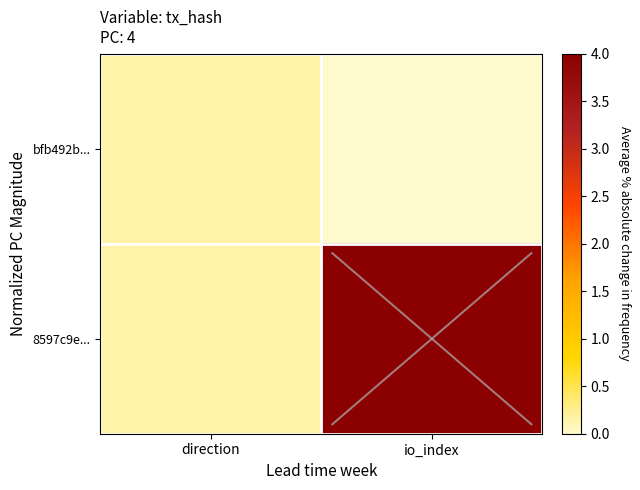

Reading left to right, list all the values displayed in this chart.

bfb492b...: direction=0.1	io_index=0.0
8597c9e...: direction=0.1	io_index=4.0